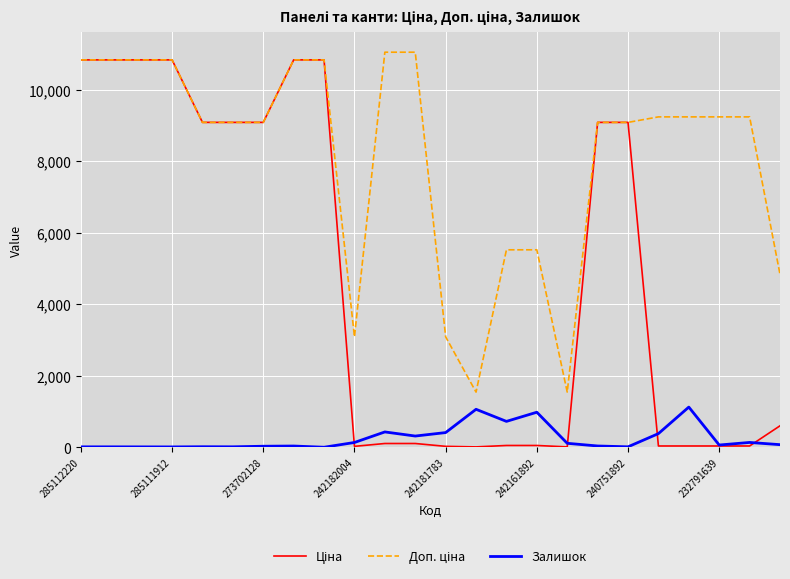

What is the maximum value for Залишок?

1129.0